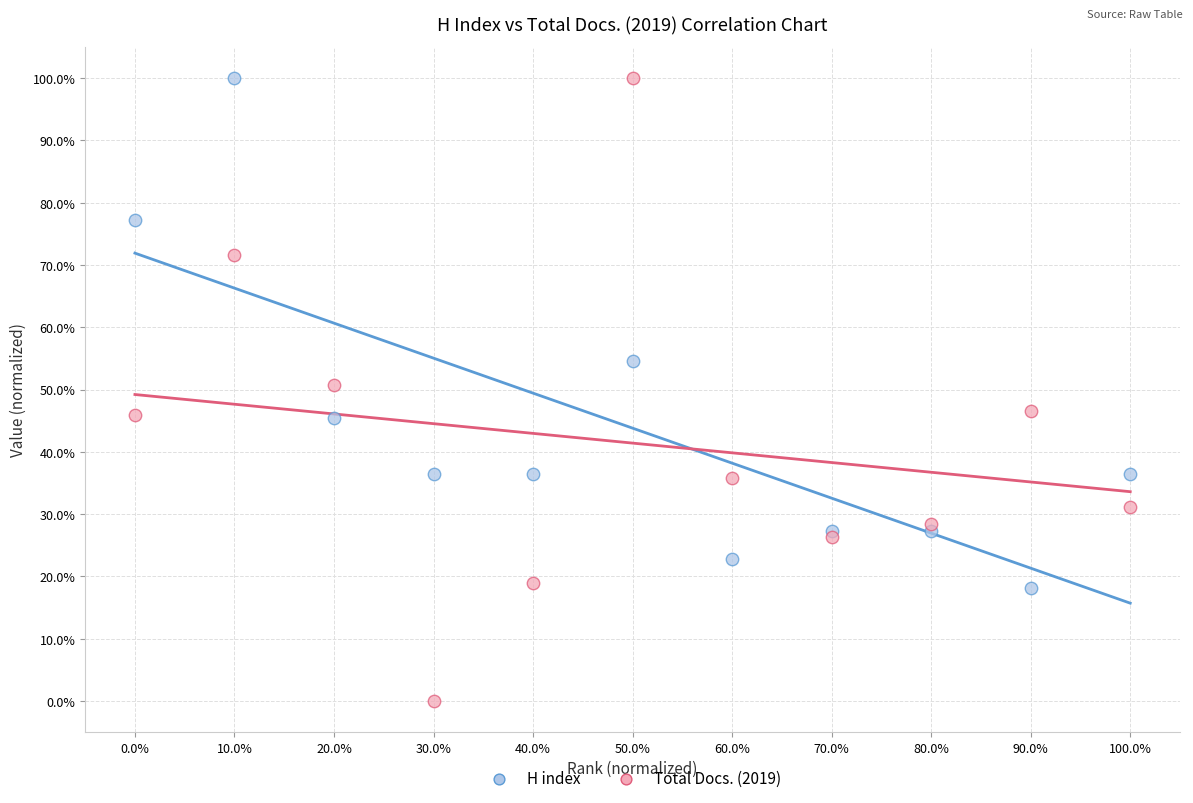

Which series reaches the minimum Y coordinate?

Total Docs. (2019)